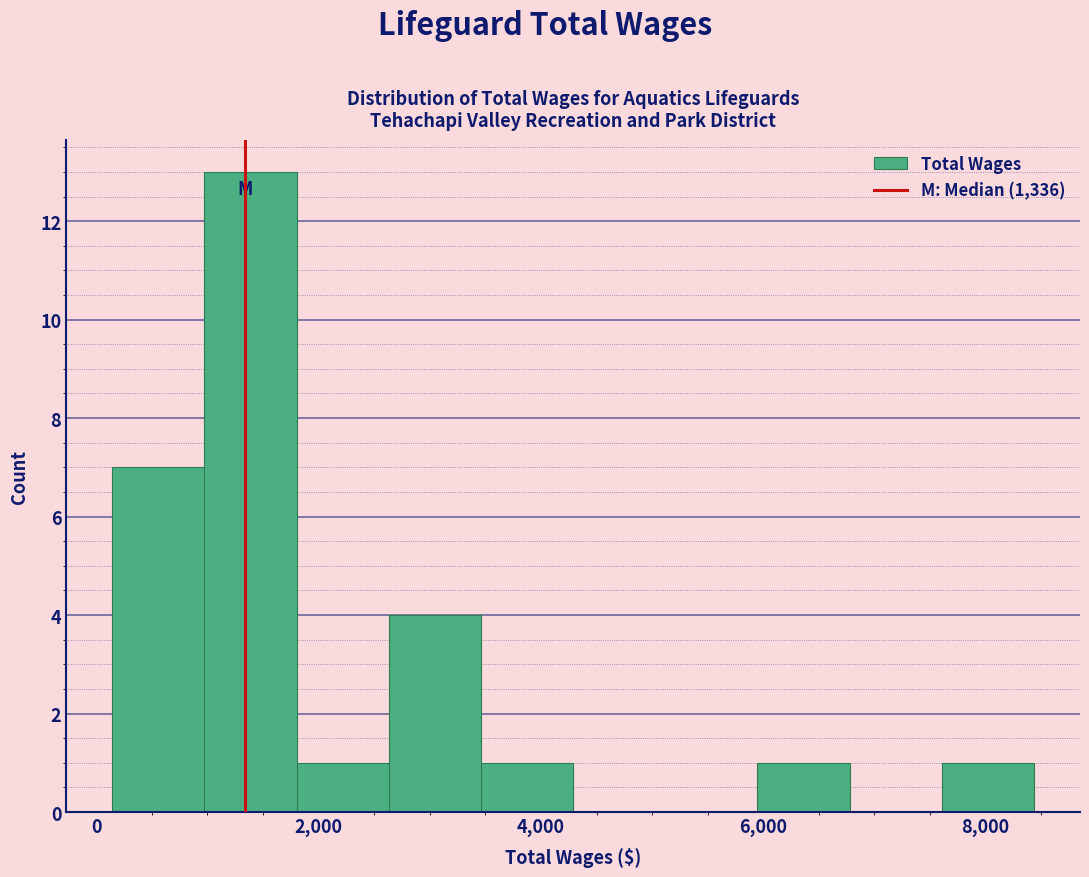

Reading left to right, transcribe this chart: for each bar, give the range it covers on the x-axis and its height. Neither the bar edges nor the heights are printed on the chart, so give them approximately, as read against the axes.

200 to 1000: 7
1000 to 1800: 13
1800 to 2600: 1
2600 to 3400: 4
3400 to 4200: 1
4200 to 5200: 0
5200 to 6000: 0
6000 to 6800: 1
6800 to 7600: 0
7600 to 8400: 1